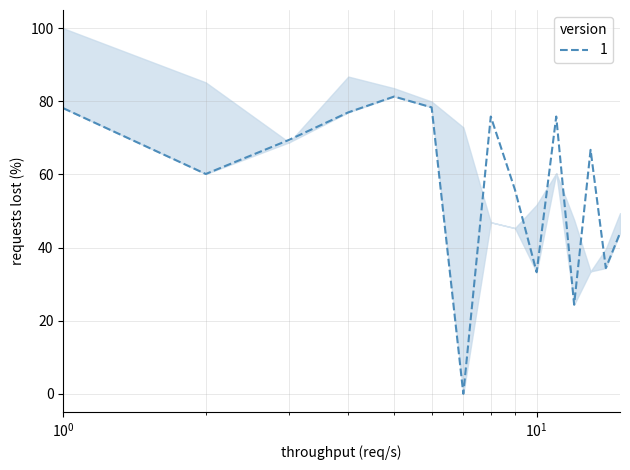

The value at 2 is 96.8. True or false?

False